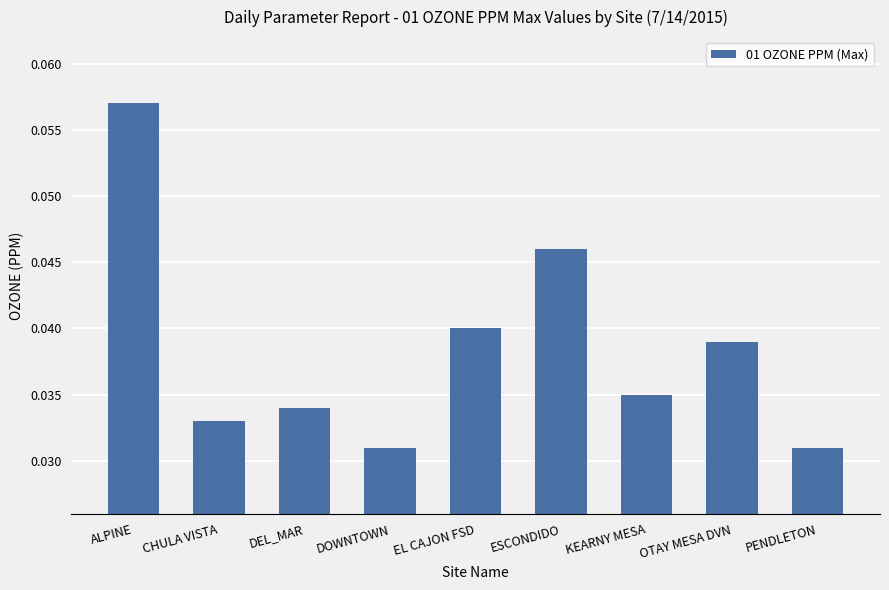

What is the label of the 9th bar from the right?

ALPINE